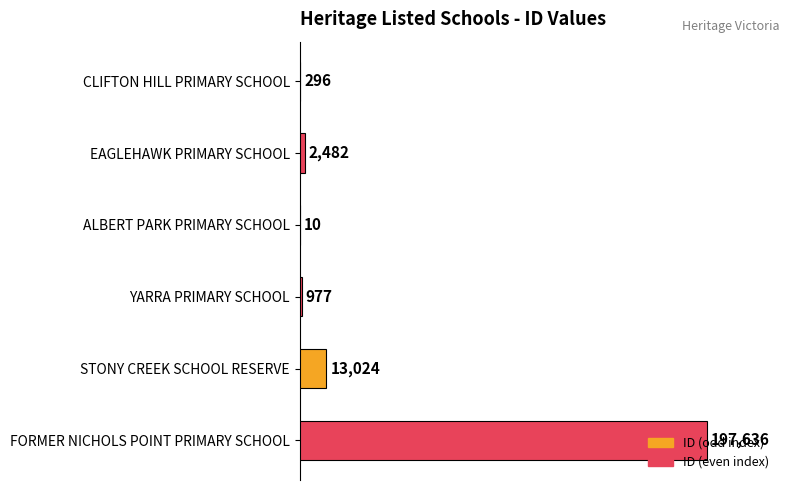

Is it true that the value at EAGLEHAWK PRIMARY SCHOOL is 2482?

True